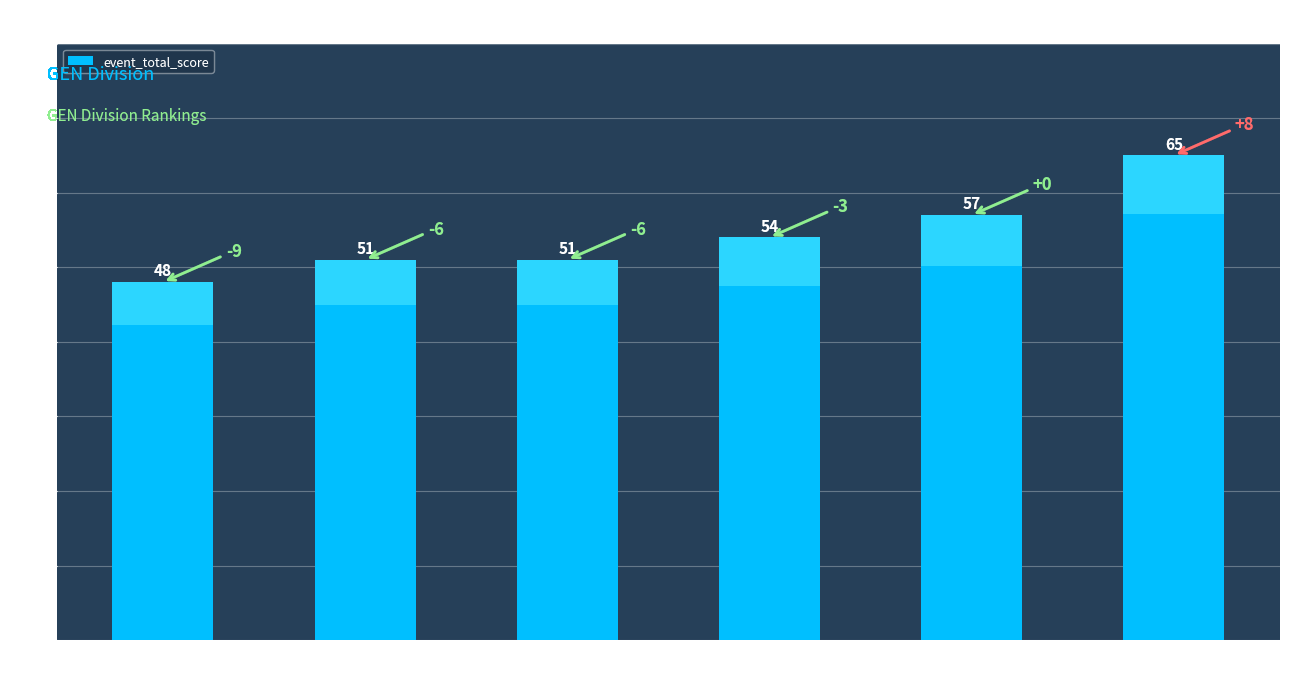

What is the value of the 5th bar from the left?

57